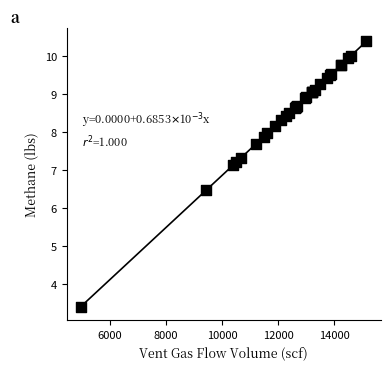

What Y value in the scatter plot is closest to 6?

6.5